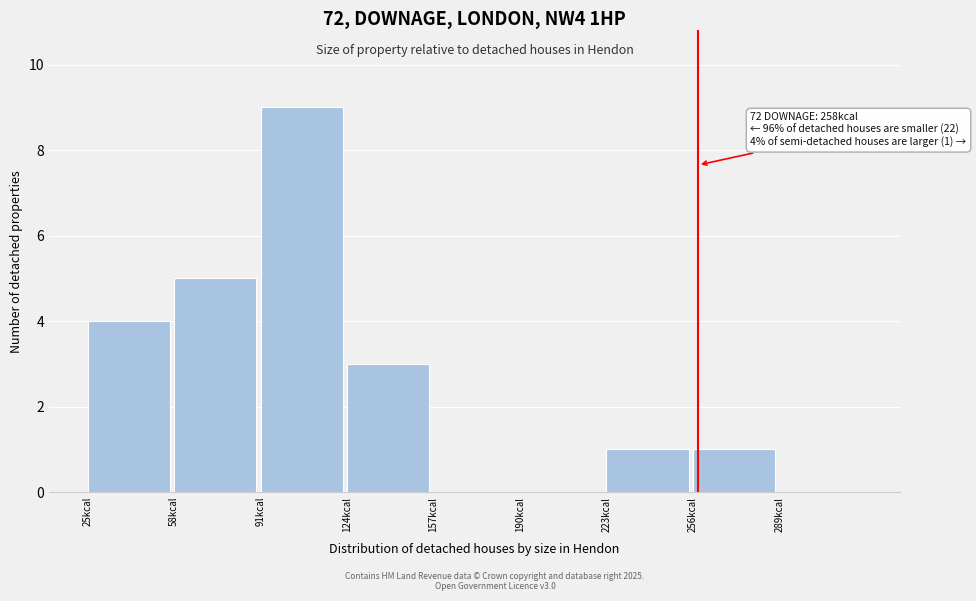

Which range on the x-axis has the tallest bar?

91 to 124